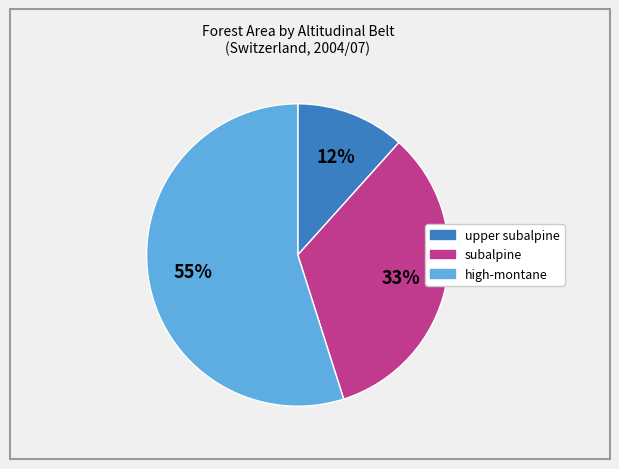

The high-montane slice represents 68% of the pie. True or false?

False